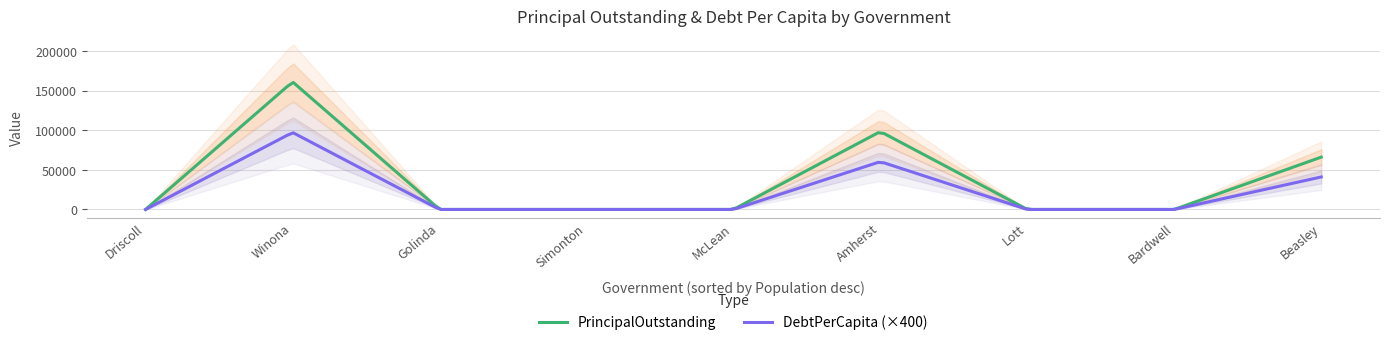

True or false: PrincipalOutstanding has more than 1 points higher than both neighbors.

True